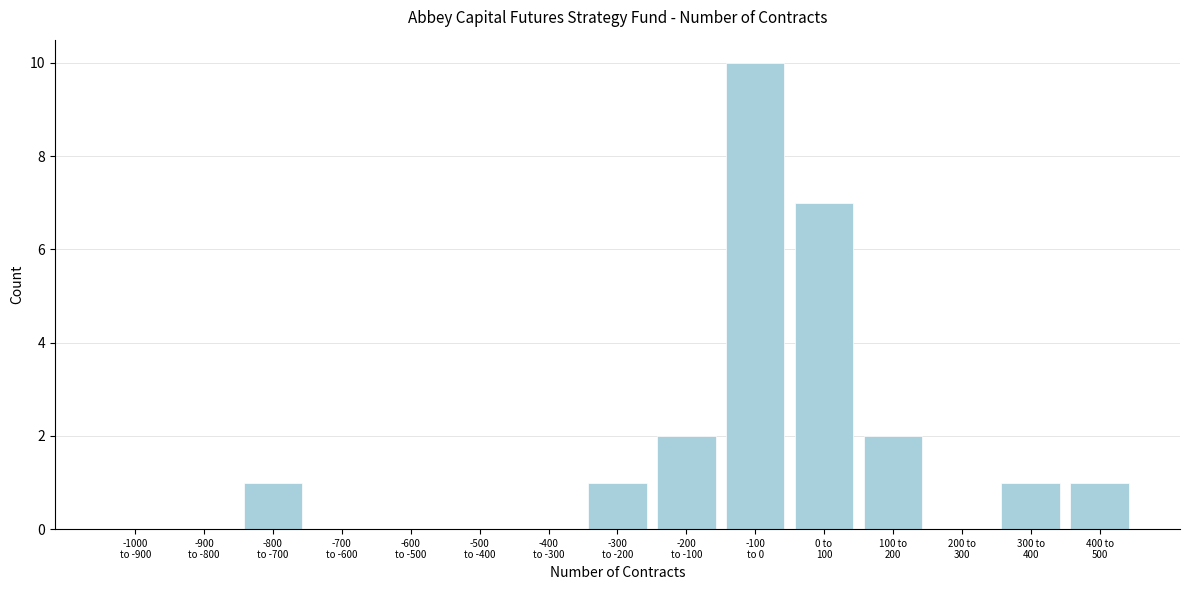

What is the sum of all values?

25